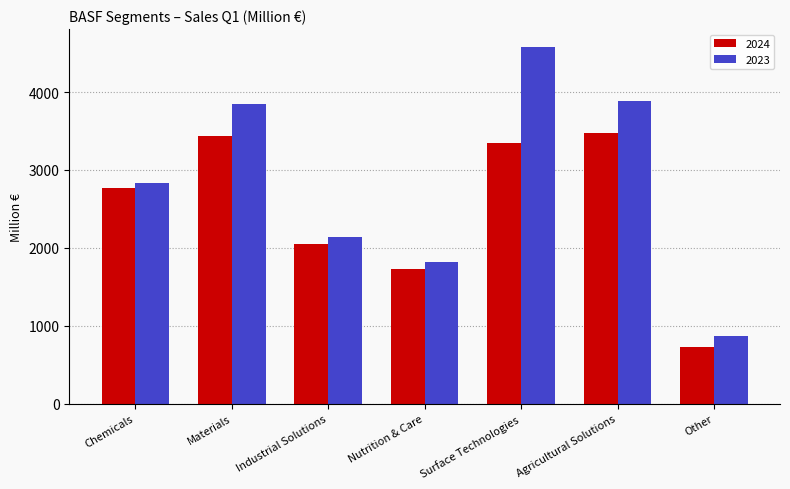

What is the sum of all 2024 values?

17552